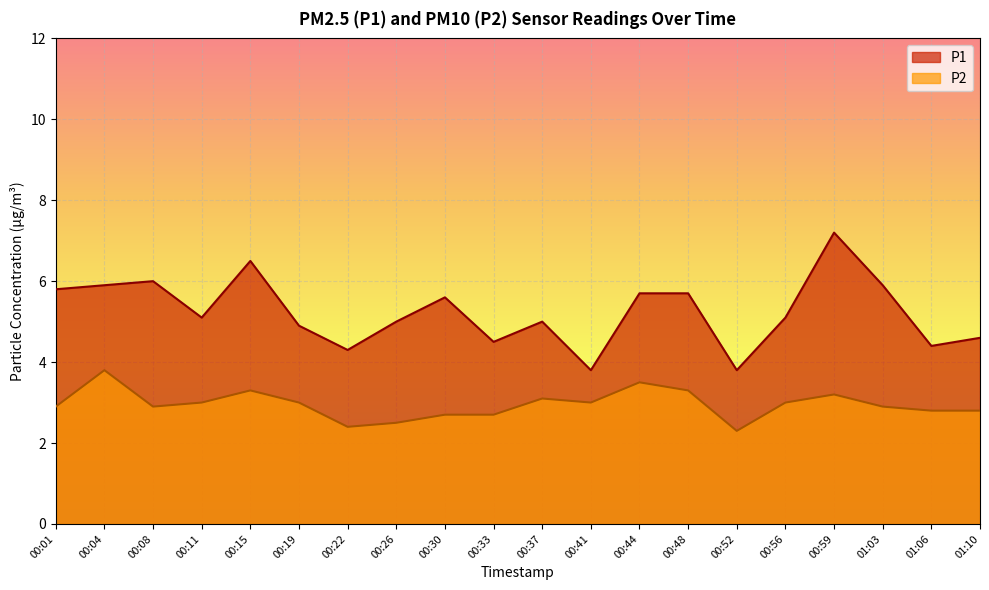

Between 00:01 and 00:44, which series saw the biggest shift?

P2